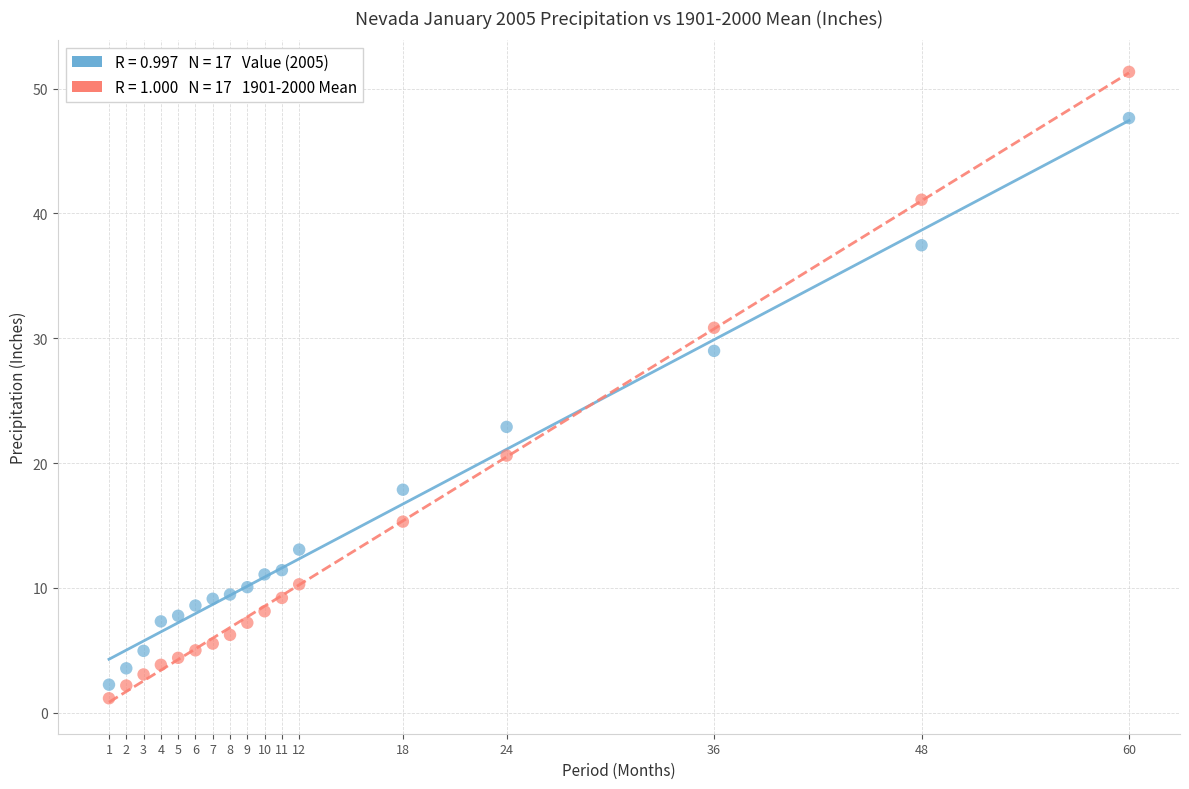

Across all data points, what is the range of Y values (max minus min)?

50.2